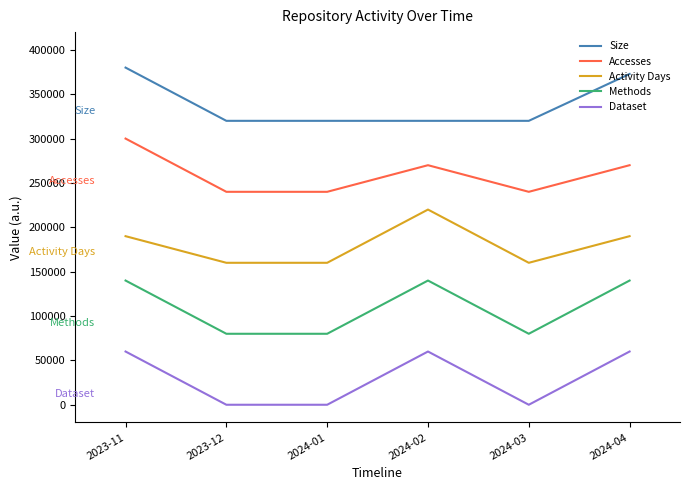

What is the highest value of the Dataset series?

60000.0